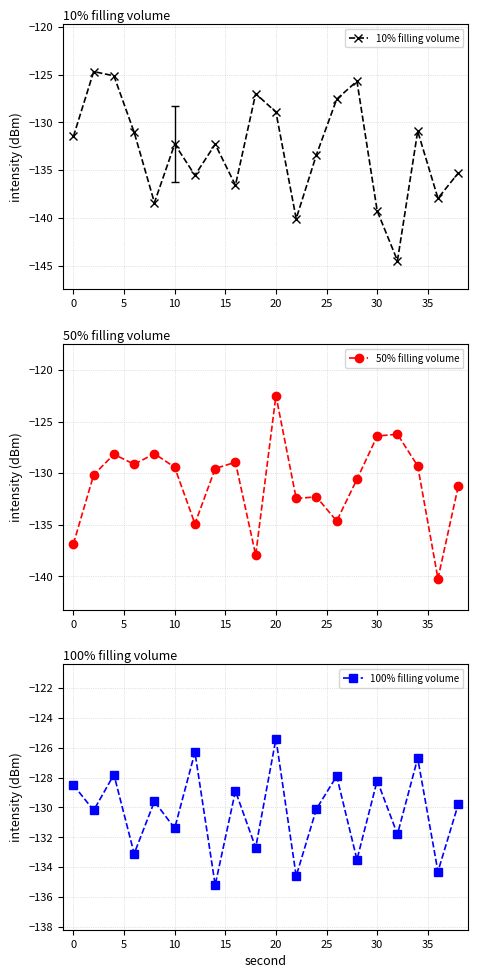

Count the number of data series in this chart.

3